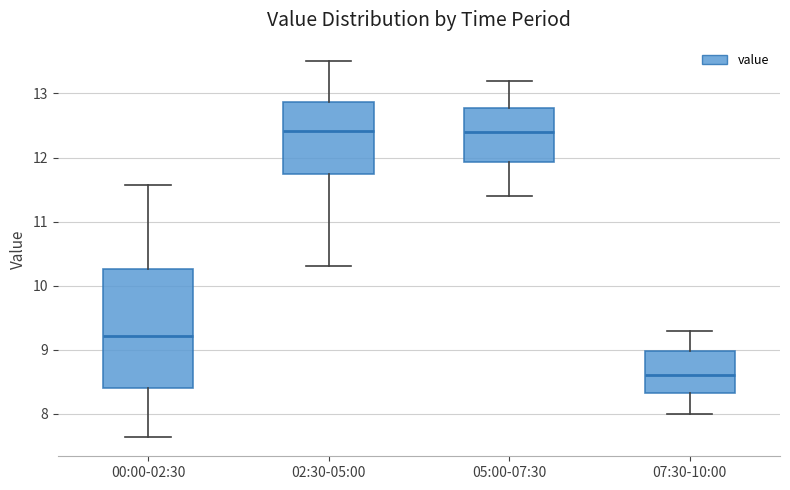

Which box's median line is the lowest?

07:30-10:00